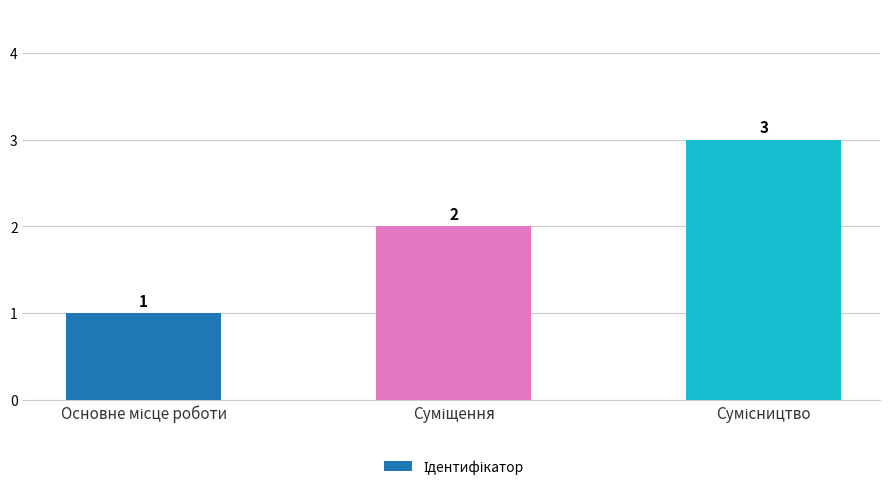

What is the sum of all values?

6